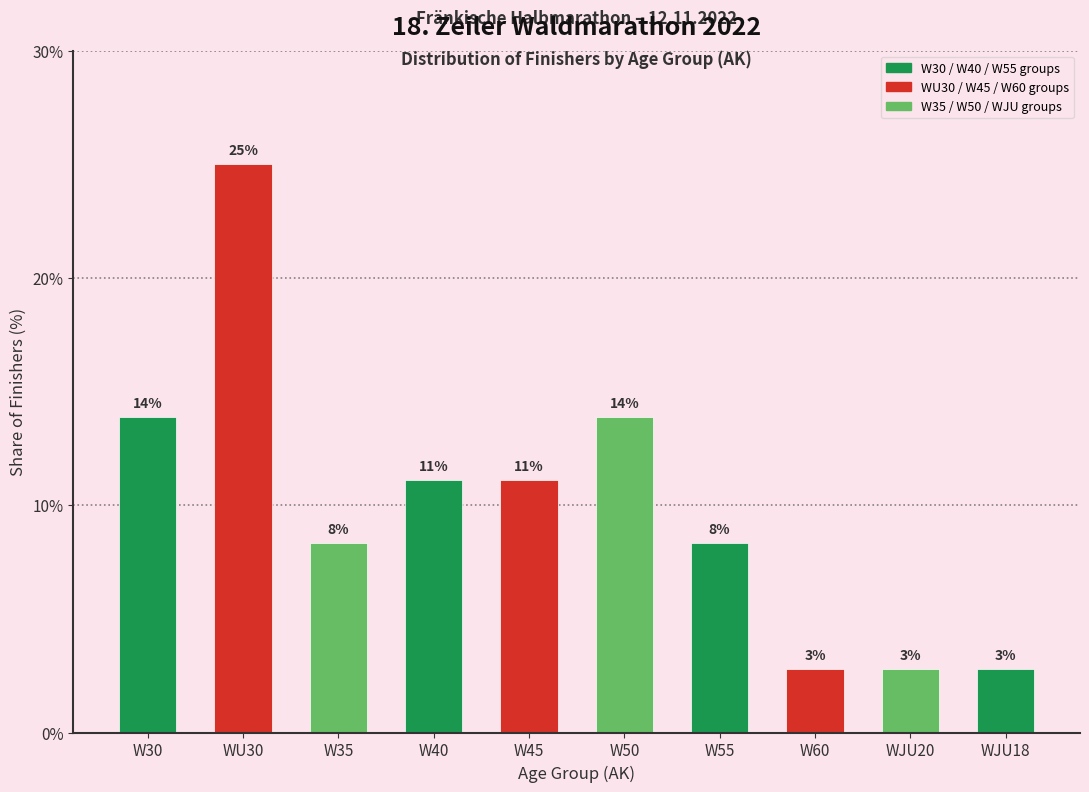

What is the label of the 1st bar from the right?

WJU18